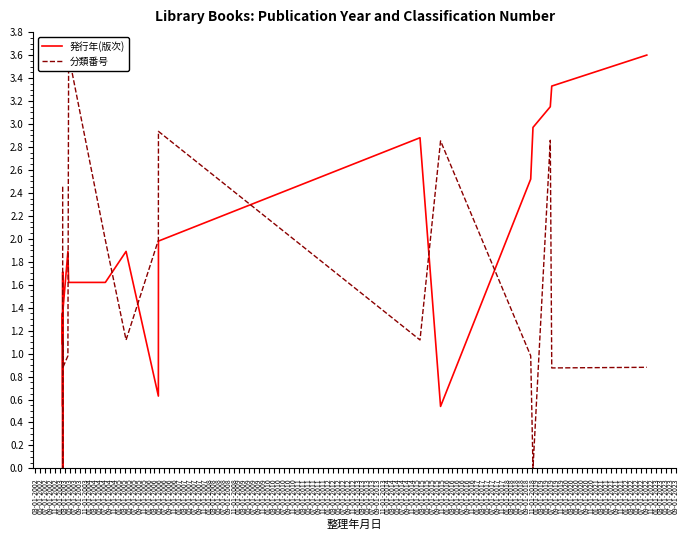

What is the label of the 17th point from the right?

09-01-2002